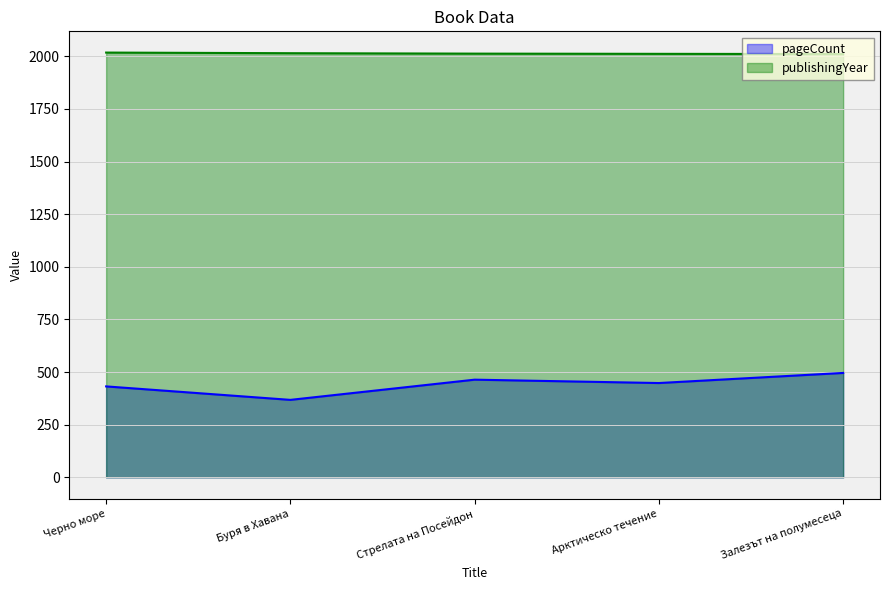

What is the lowest value of the pageCount series?

368